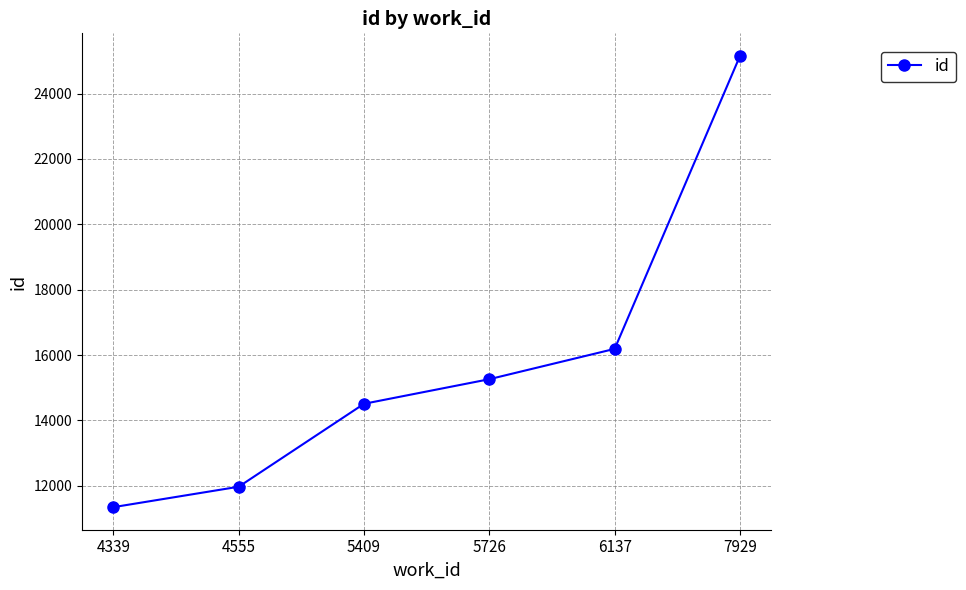

How many series are shown in this chart?

1